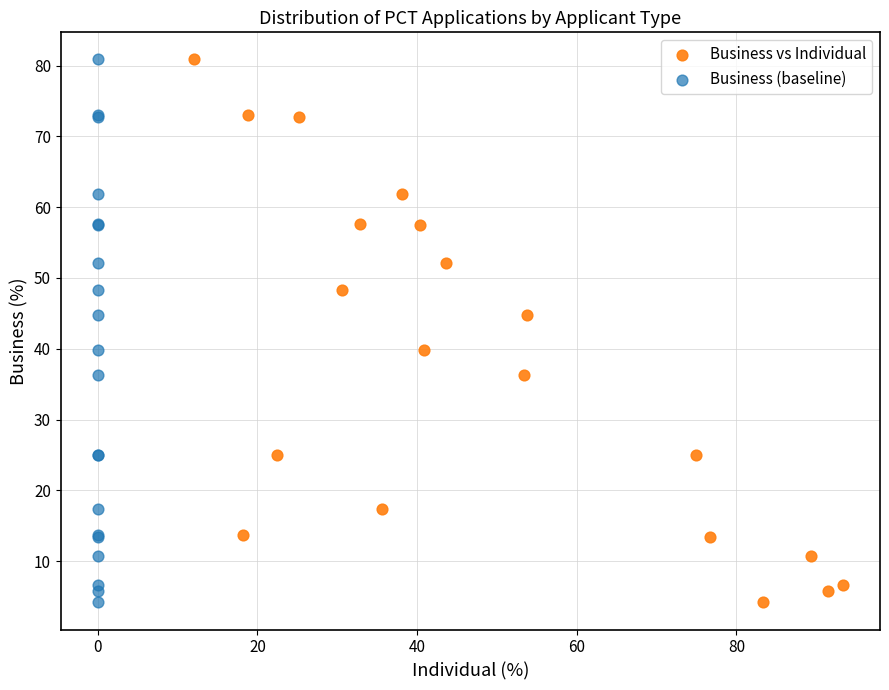

What are all the series names shown in the legend?

Business vs Individual, Business (baseline)